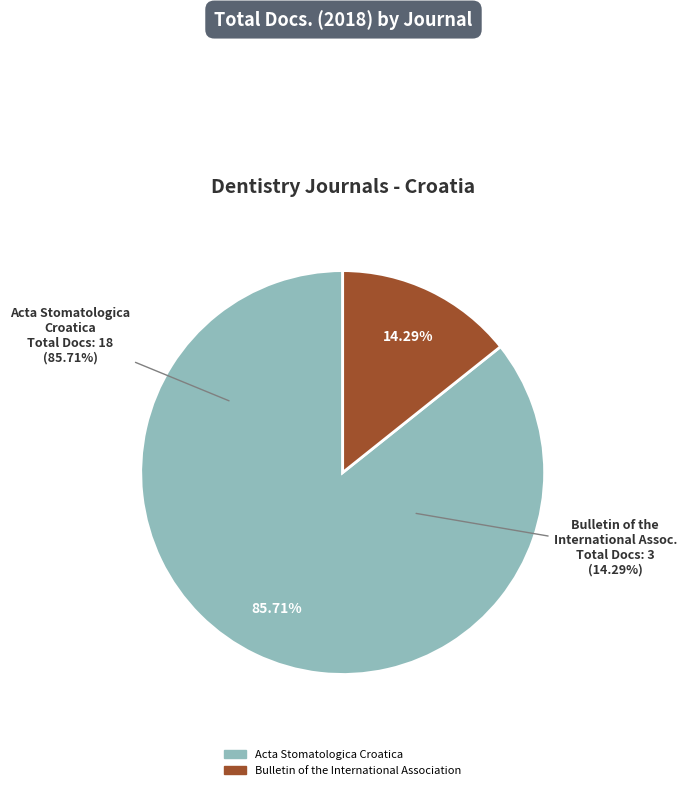

To the nearest percent, what is the difference between the Acta Stomatologica Croatica and Bulletin of the International Association slice percentages?

71%